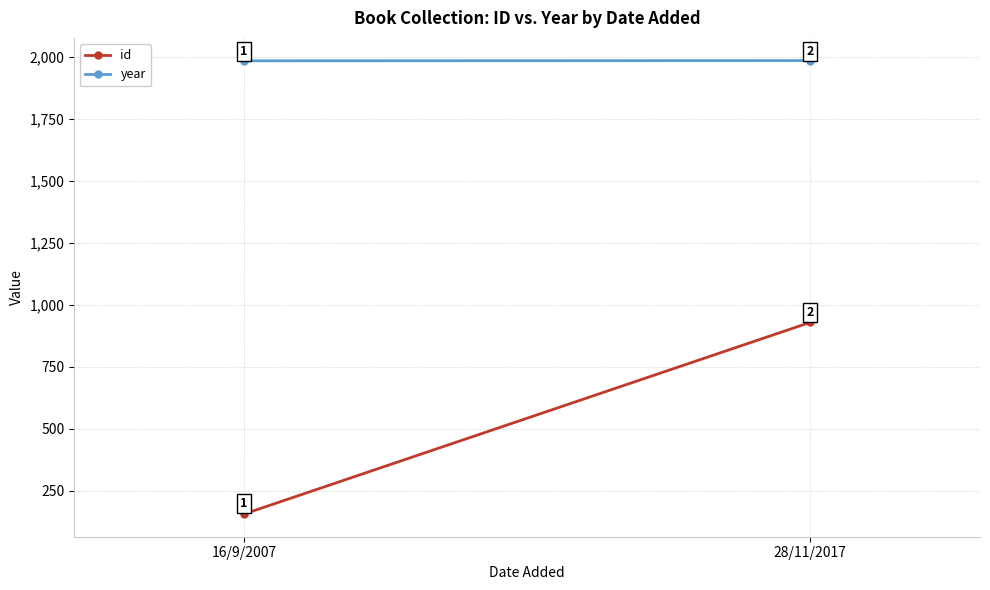

List the series in order of their overall mean, lowest first.

id, year